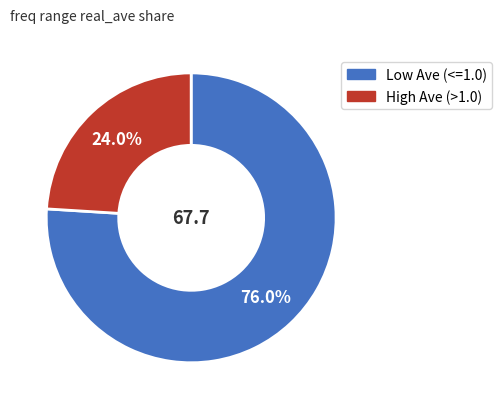

How many slices are in this pie chart?

2